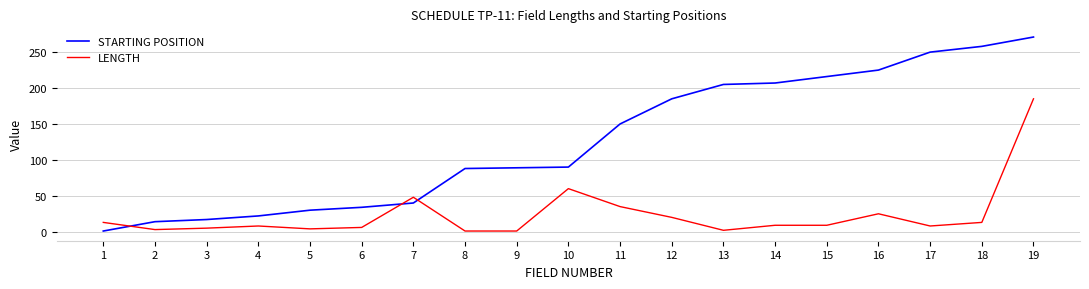

What are all the series names shown in the legend?

STARTING POSITION, LENGTH